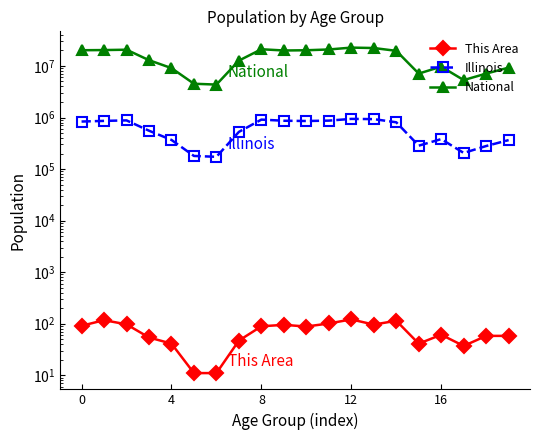

At how many categories does at least one series exceed 6228928?

17